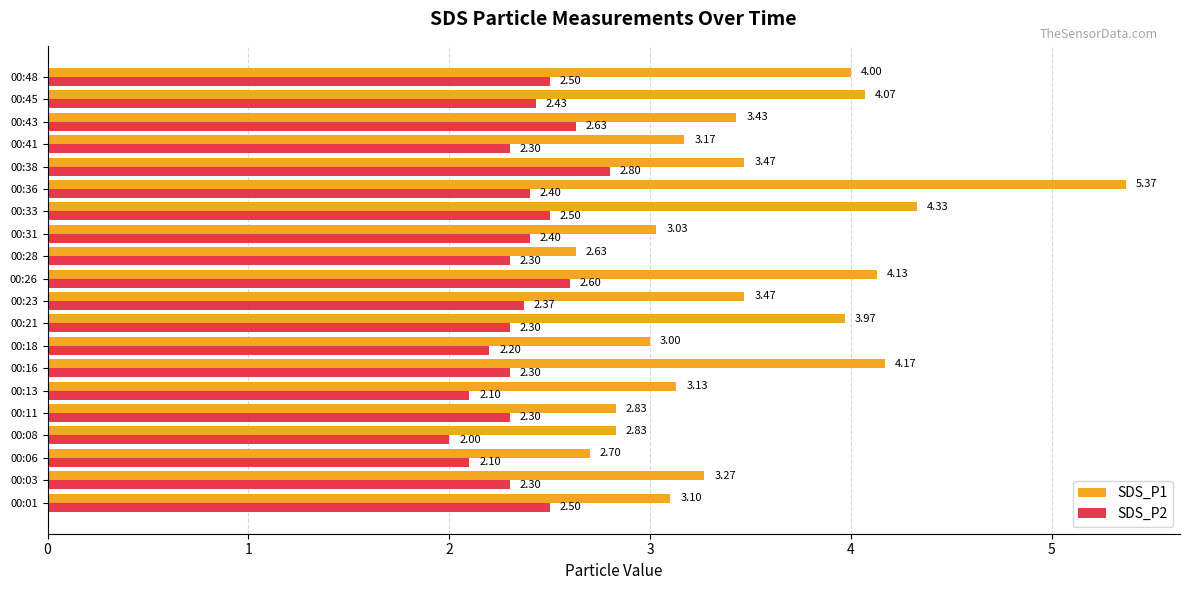

At 00:26, list the series in order from largest to smallest.

SDS_P1, SDS_P2